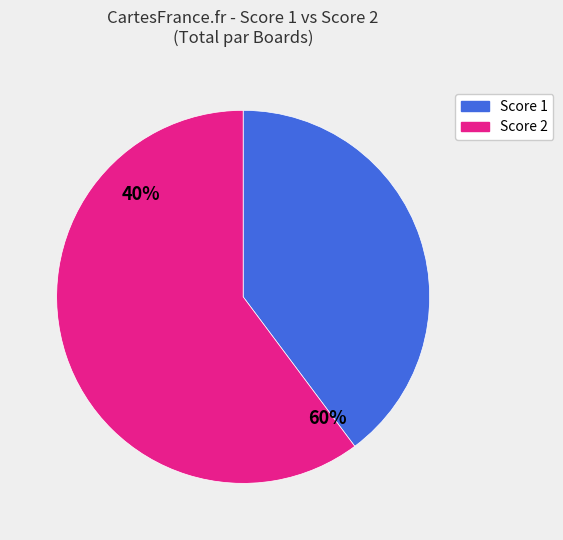

The Board 7 slice represents 1% of the pie. True or false?

False